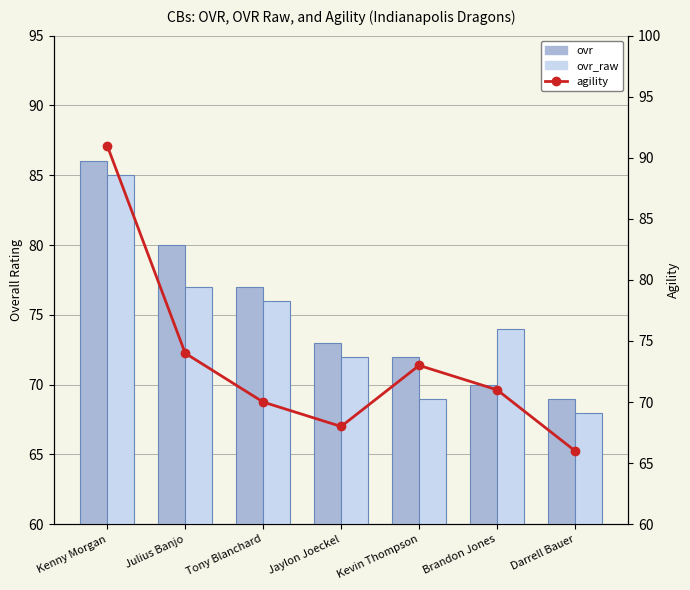

Where is ovr_raw nearest to the value 76?

Tony Blanchard